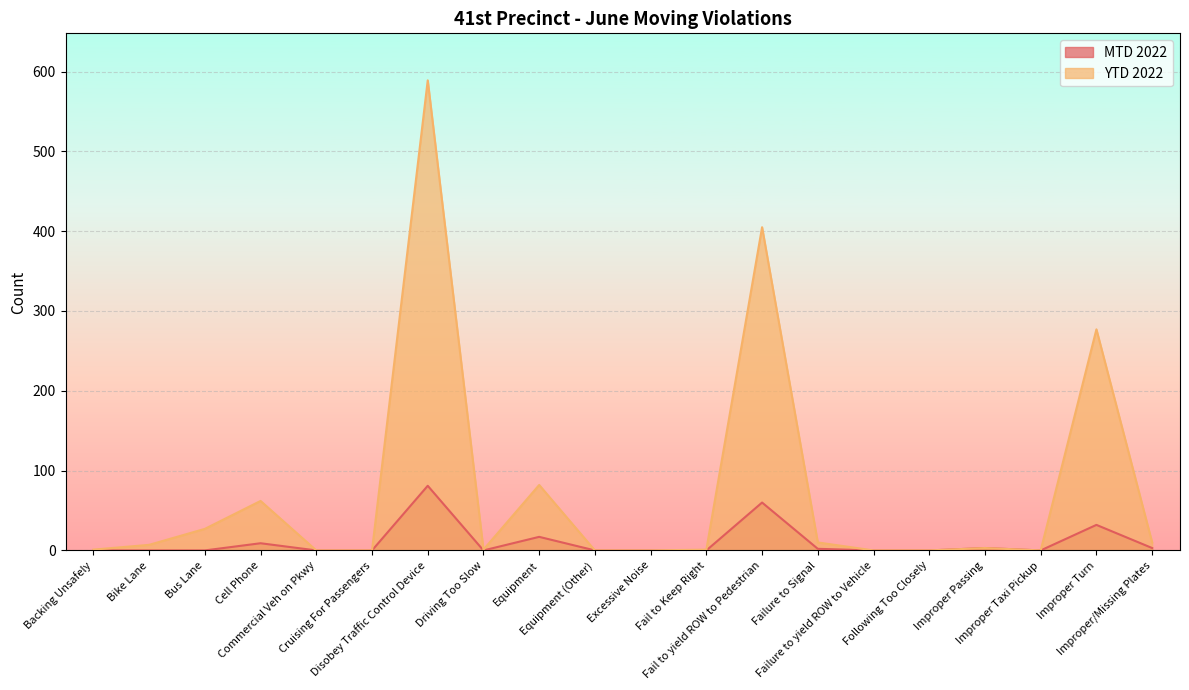

Reading left to right, list all the values displayed in this chart.

MTD 2022: Backing Unsafely=0	Bike Lane=0	Bus Lane=0	Cell Phone=9	Commercial Veh on Pkwy=0	Cruising For Passengers=0	Disobey Traffic Control Device=81	Driving Too Slow=0	Equipment=17	Equipment (Other)=0	Excessive Noise=0	Fail to Keep Right=0	Fail to yield ROW to Pedestrian=60	Failure to Signal=2	Failure to yield ROW to Vehicle=0	Following Too Closely=0	Improper Passing=3	Improper Taxi Pickup=0	Improper Turn=32	Improper/Missing Plates=3
YTD 2022: Backing Unsafely=1	Bike Lane=7	Bus Lane=27	Cell Phone=62	Commercial Veh on Pkwy=0	Cruising For Passengers=0	Disobey Traffic Control Device=589	Driving Too Slow=1	Equipment=82	Equipment (Other)=0	Excessive Noise=0	Fail to Keep Right=1	Fail to yield ROW to Pedestrian=405	Failure to Signal=10	Failure to yield ROW to Vehicle=0	Following Too Closely=0	Improper Passing=3	Improper Taxi Pickup=0	Improper Turn=277	Improper/Missing Plates=10